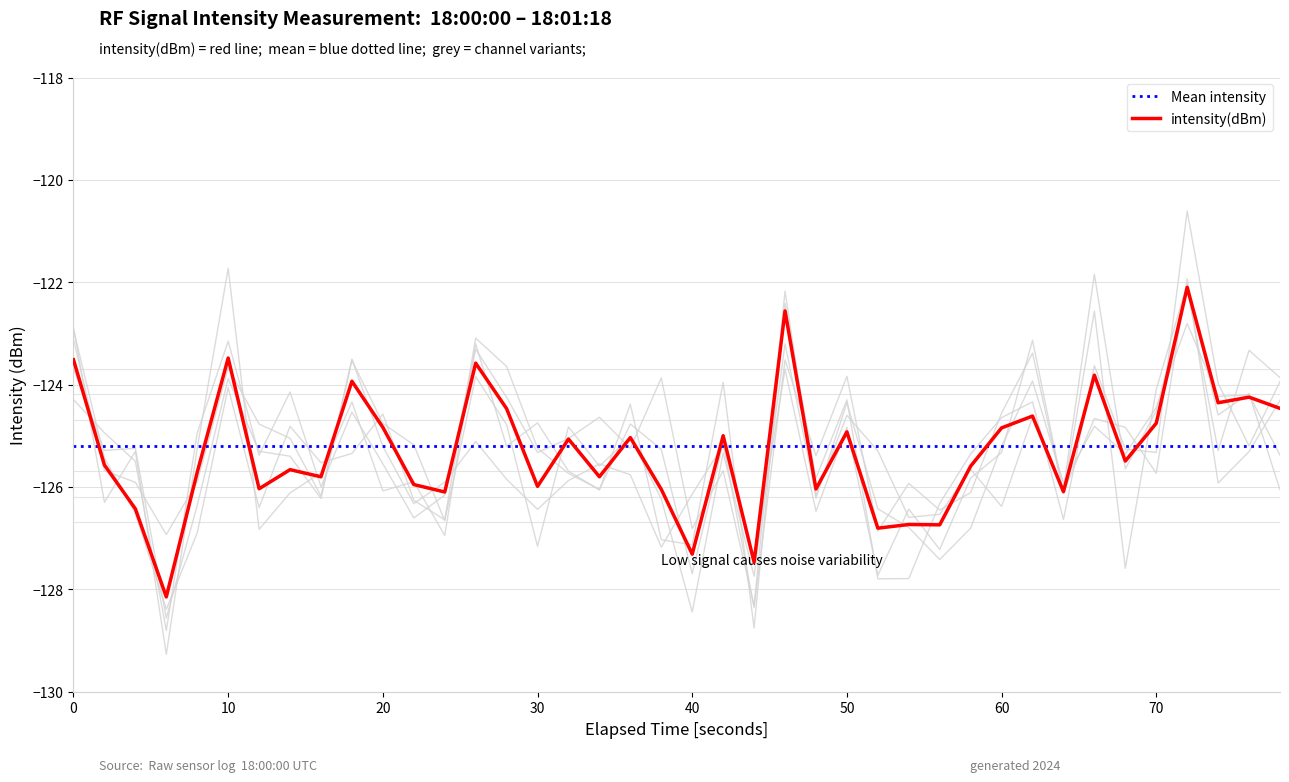

What is the sum of all values?

-5011.1